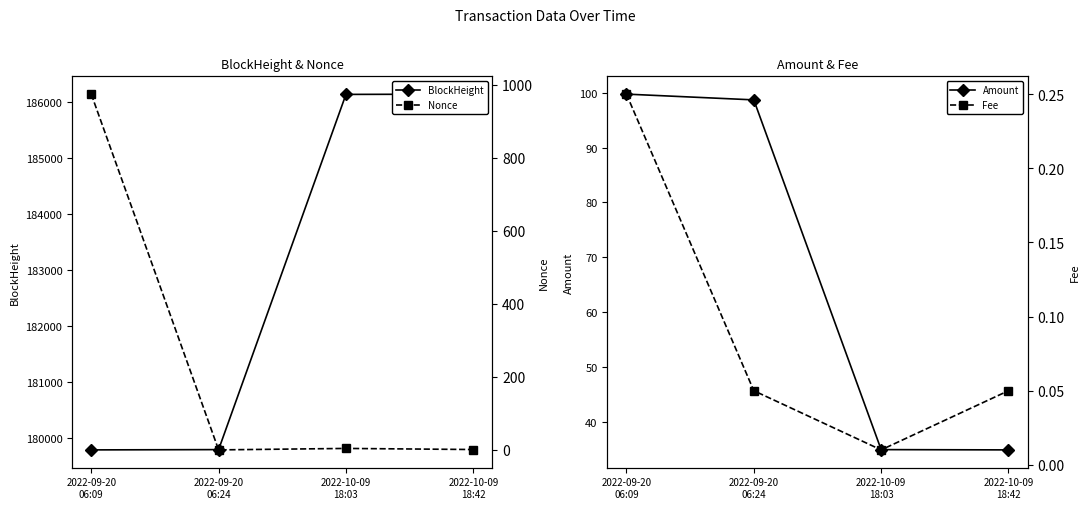

True or false: Amount has a value of 12.2 at 2022-10-09
18:03.

False